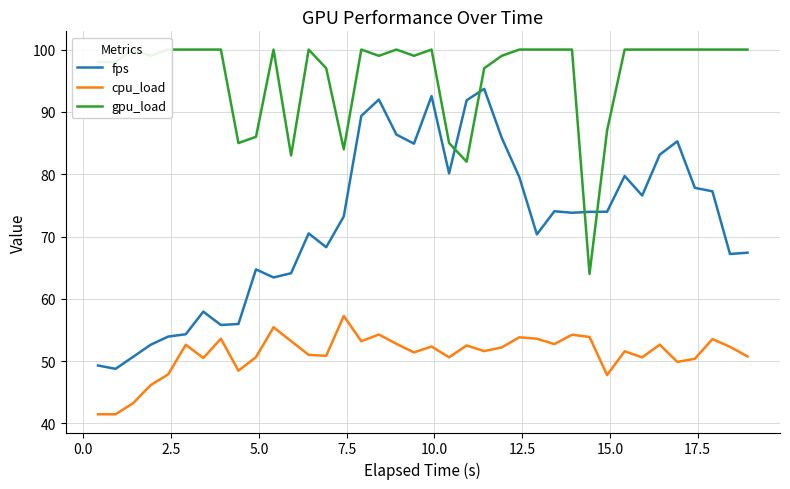

What is the lowest value of the fps series?

48.8